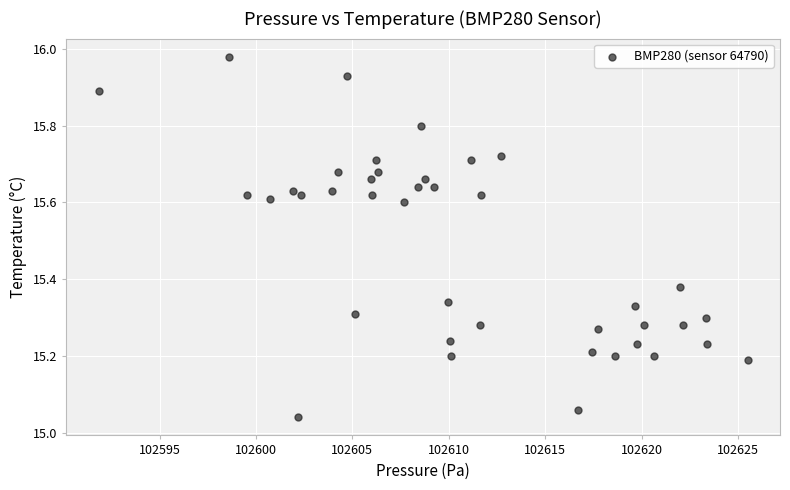

What is the range of Y values (max minus min)?

0.9